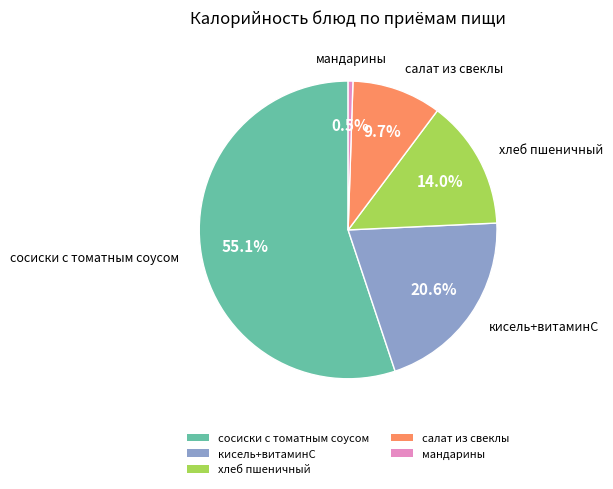

Is салат из свеклы the majority of the pie?

No